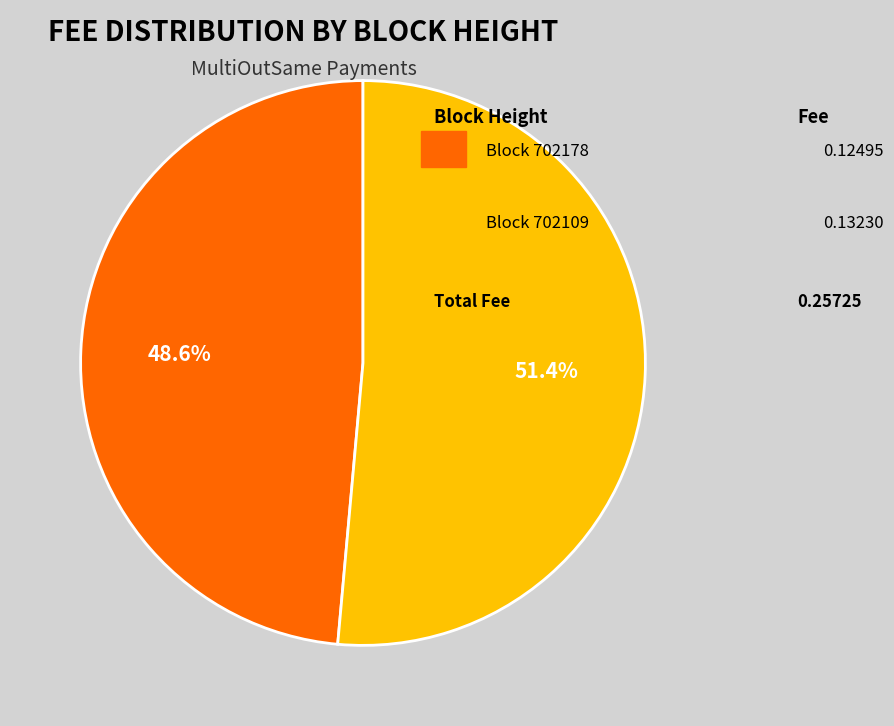

Does any single category account for the majority?

Yes